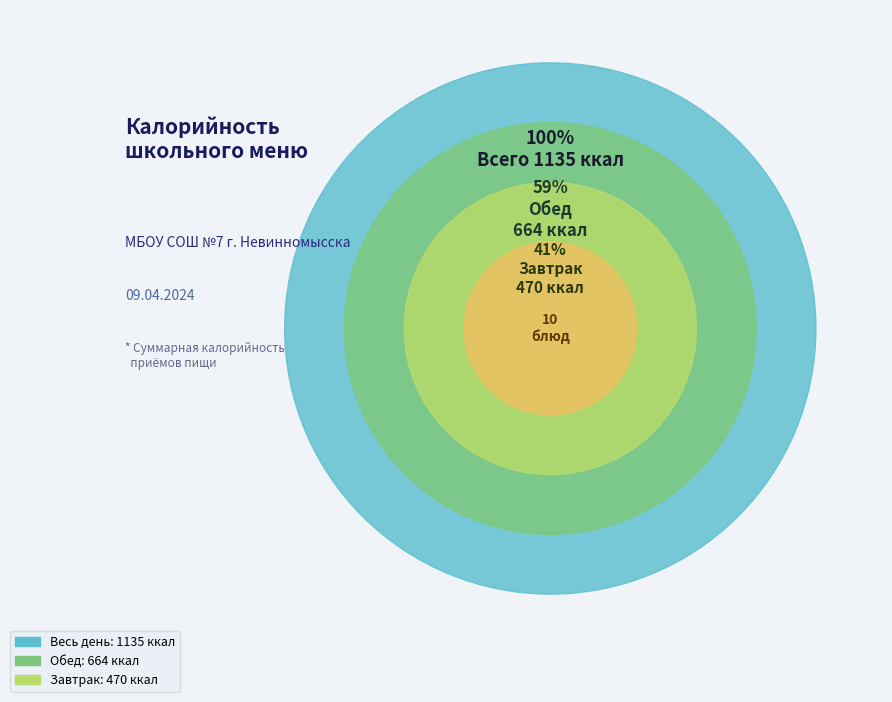

Is there a majority slice in this chart?

No